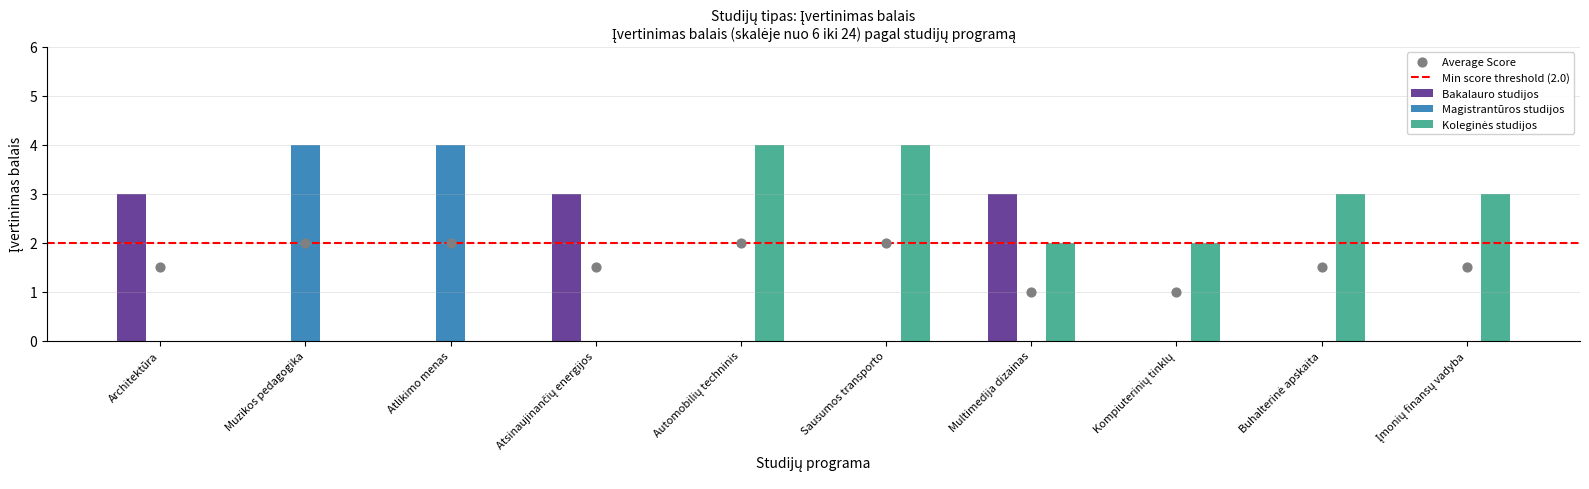

At which category is the sum across all series the highest?

Muzikos pedagogika